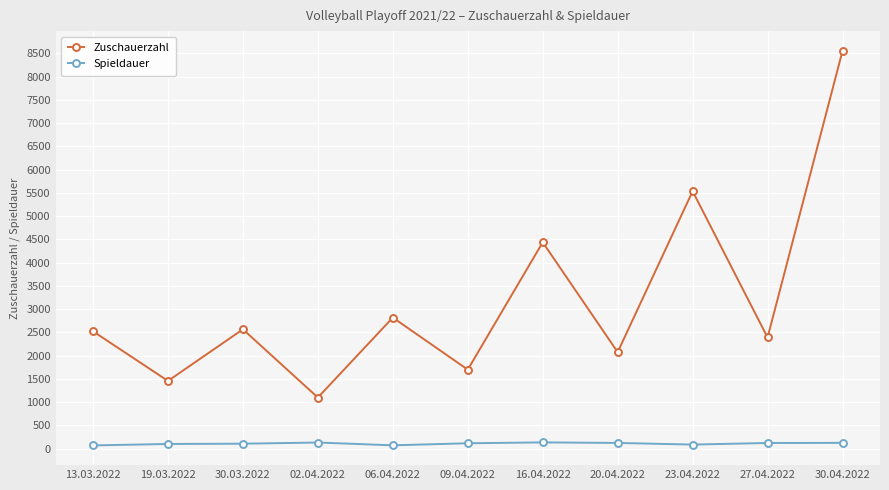

Does the chart display data point markers on the line(s)?

Yes